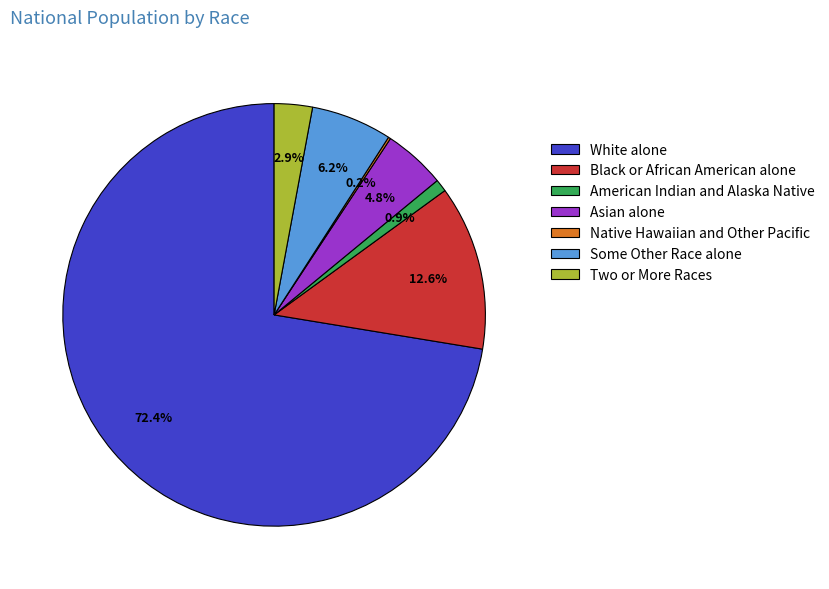

What is the ratio of the value at Asian alone to the value at Some Other Race alone?

0.8